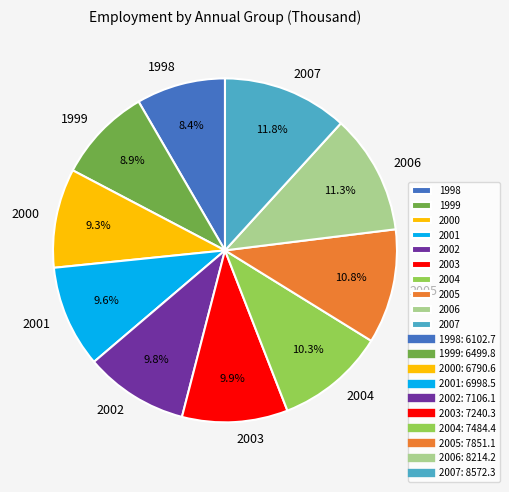

Which category has the smallest portion of the pie?

1998